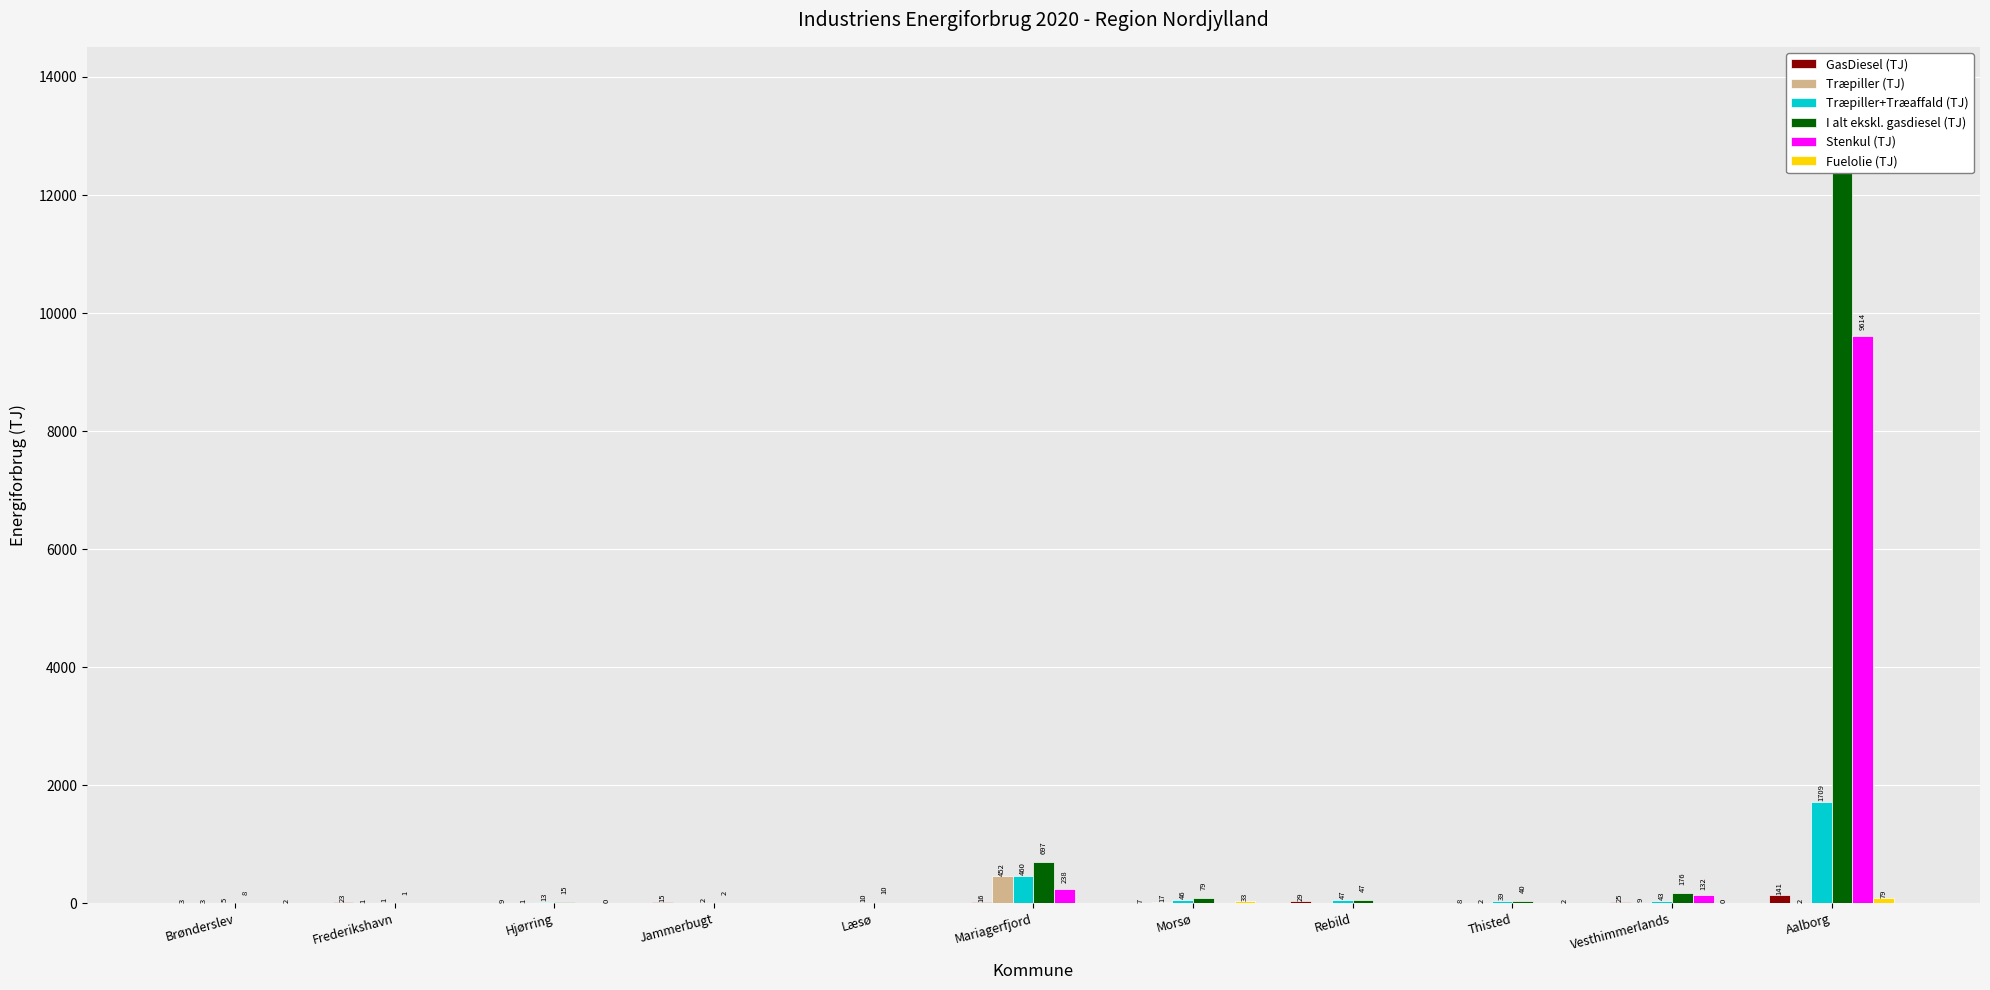

True or false: I alt ekskl. gasdiesel (TJ) has a value of 39.5 at Morsø.

False